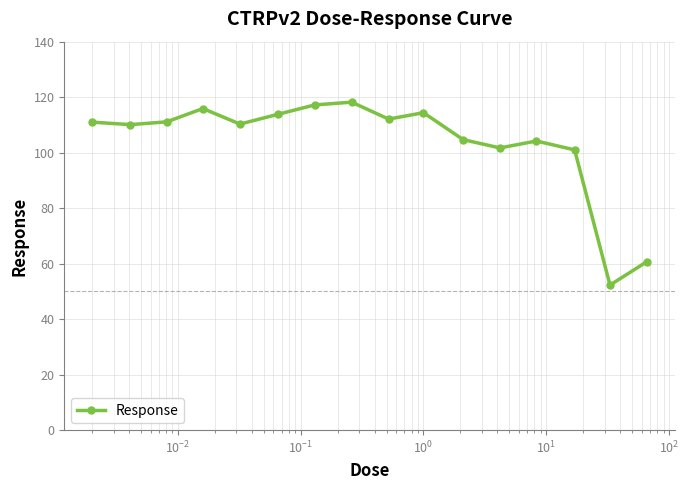

What is the greatest value displayed?

118.2